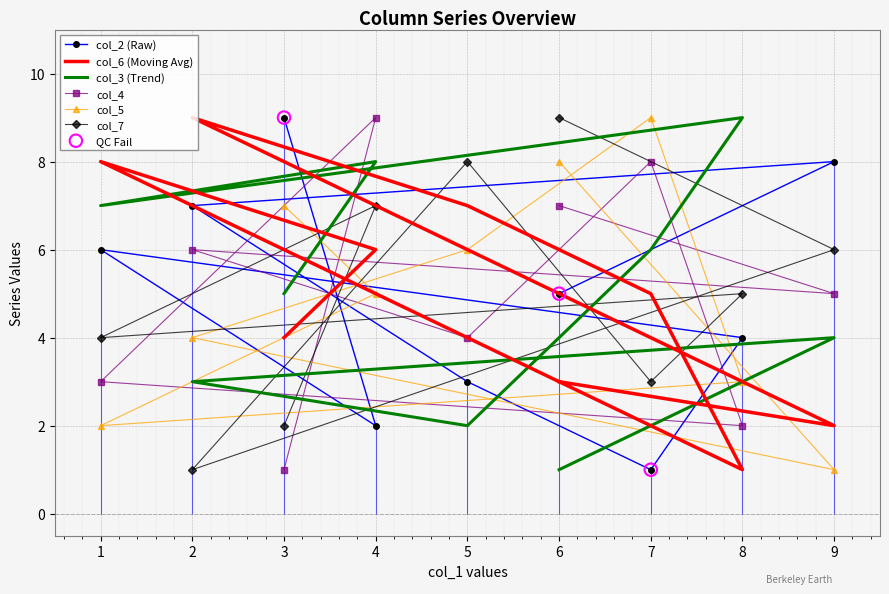

At which category is the sum across all series the highest?

4